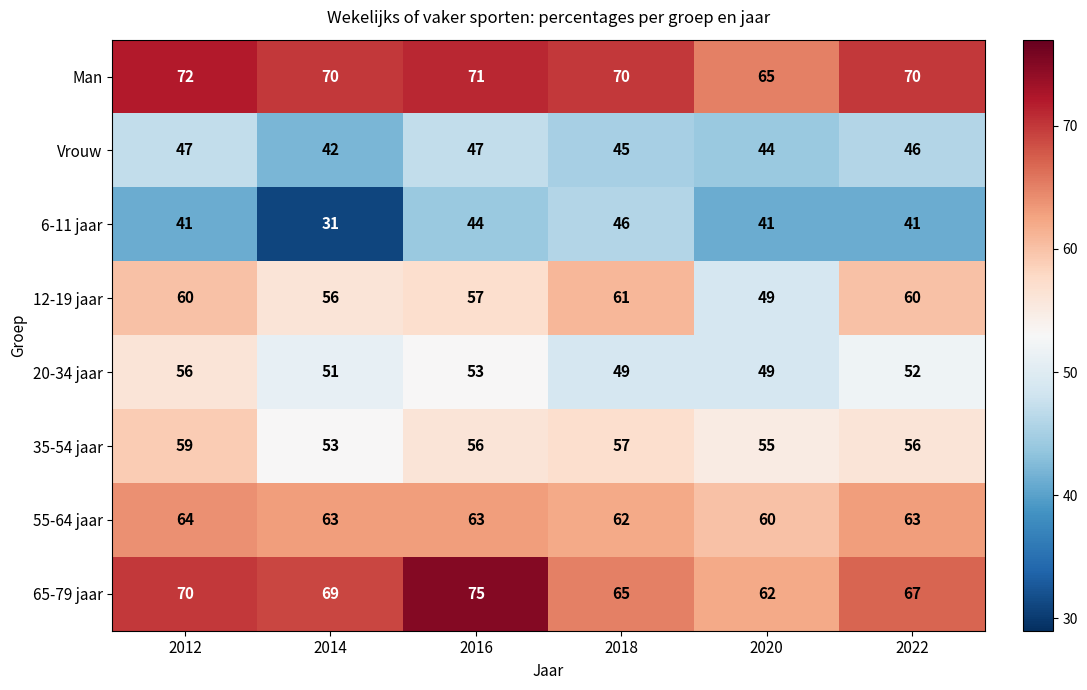

Rank the series at 2016 from highest to lowest value.

65-79 jaar, Man, 55-64 jaar, 12-19 jaar, 35-54 jaar, 20-34 jaar, Vrouw, 6-11 jaar